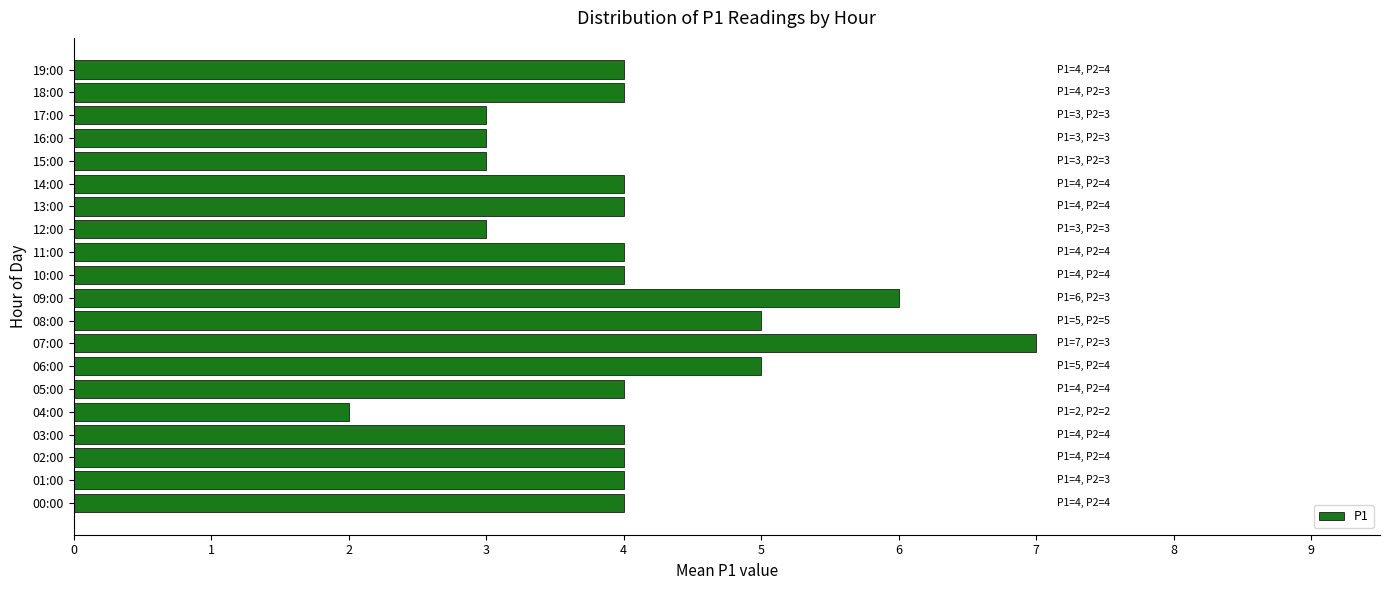

Is it true that the value at 15:00 is 2?

False